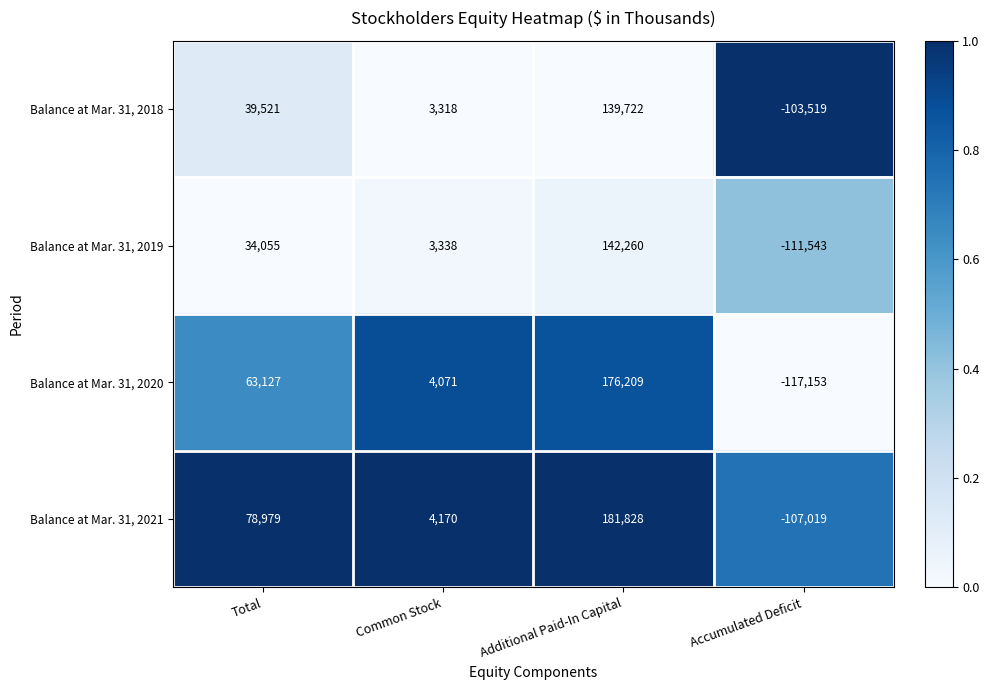

What is the total value across all series at Accumulated Deficit?

-439234